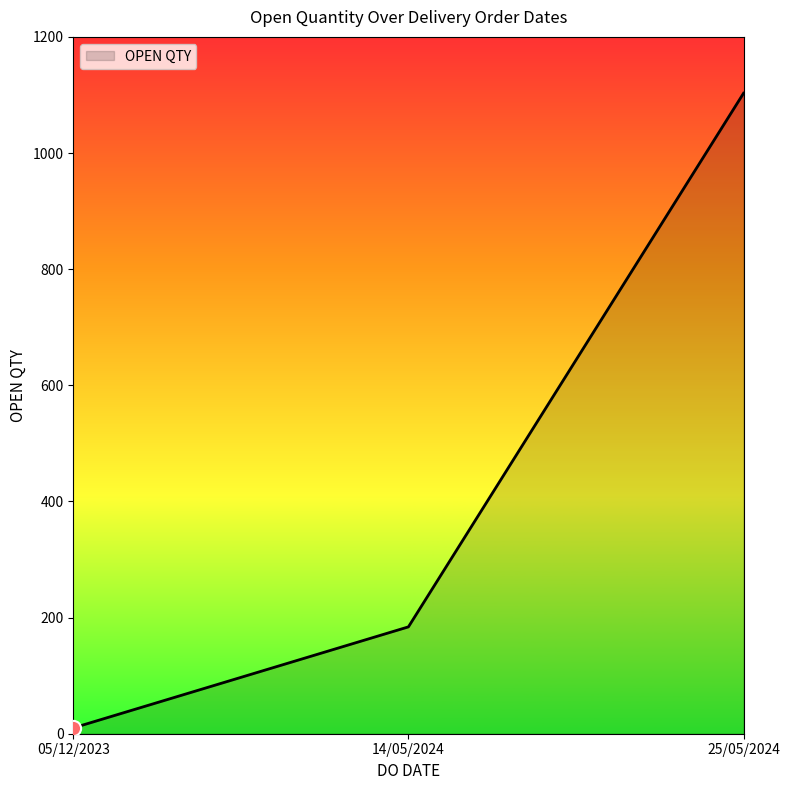

What is the change in value from 14/05/2024 to 25/05/2024?

+919